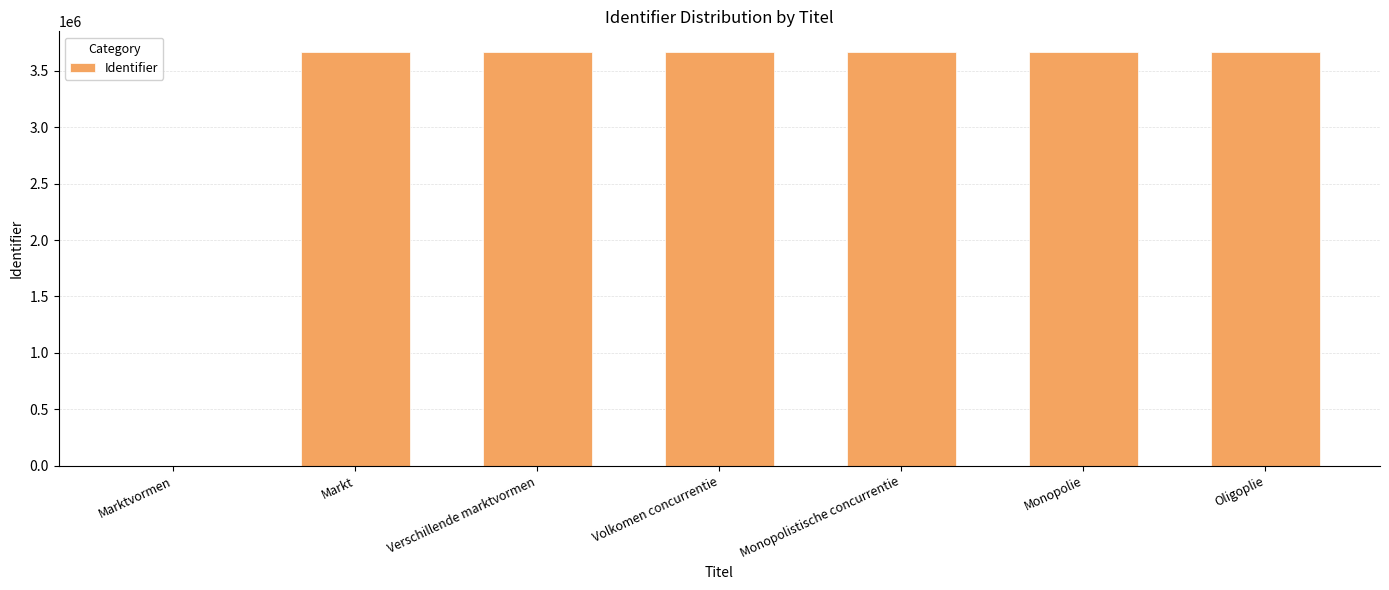

True or false: the data shows 2044307 at Monopolie.

False